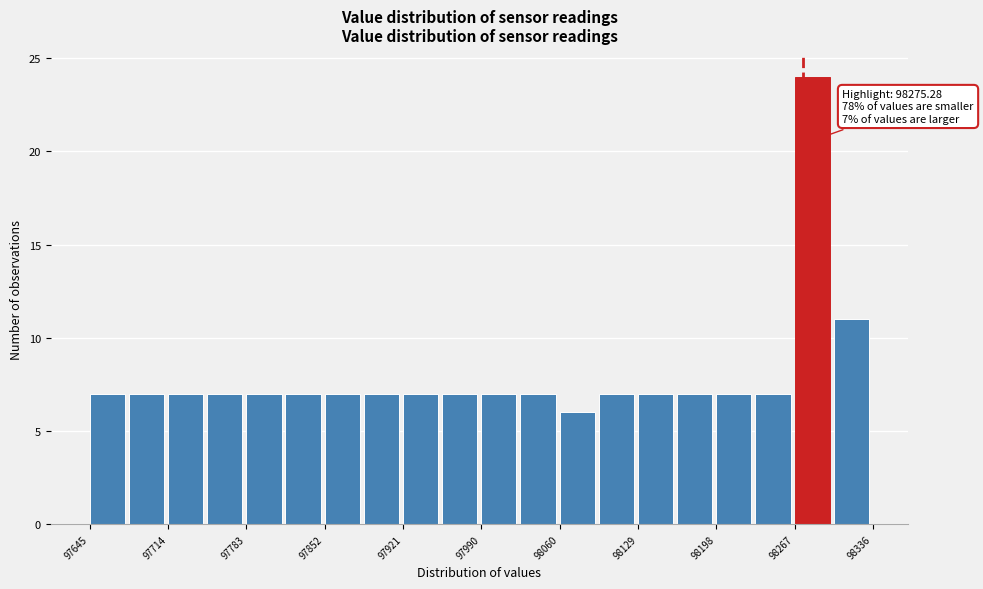

Read against the x-axis, roughly where is the centre of the tallest bar?

98280